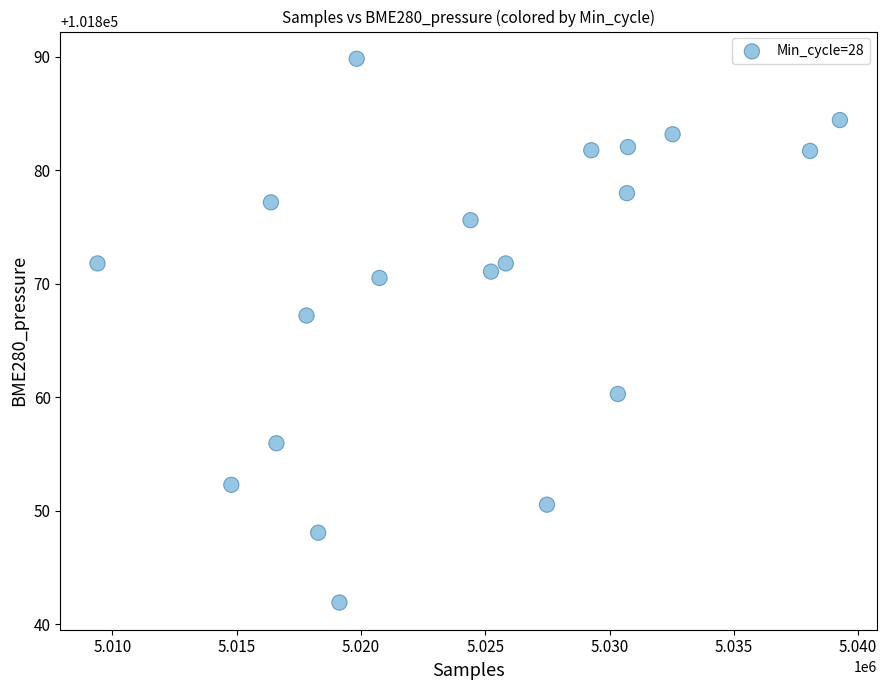

What is the range of X values (max minus min)?

29866.0